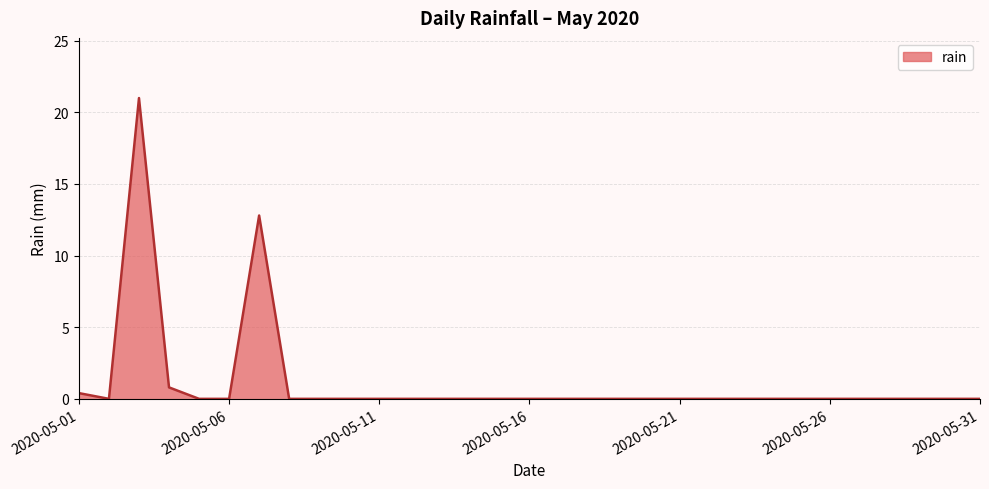

What is the difference between the maximum and minimum values?

21.0